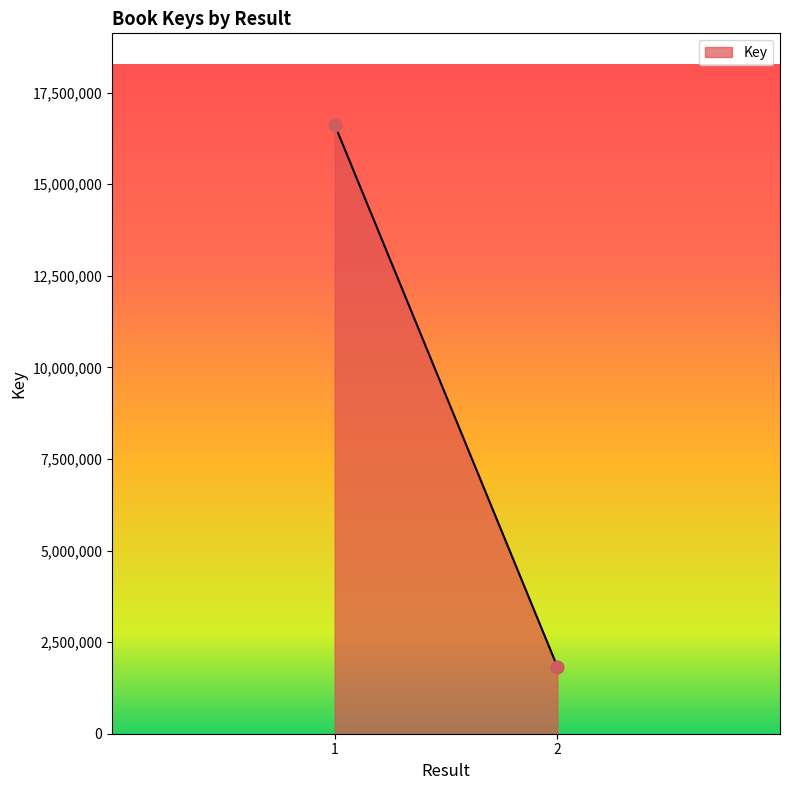

Which has a higher value, 2 or 1?

1